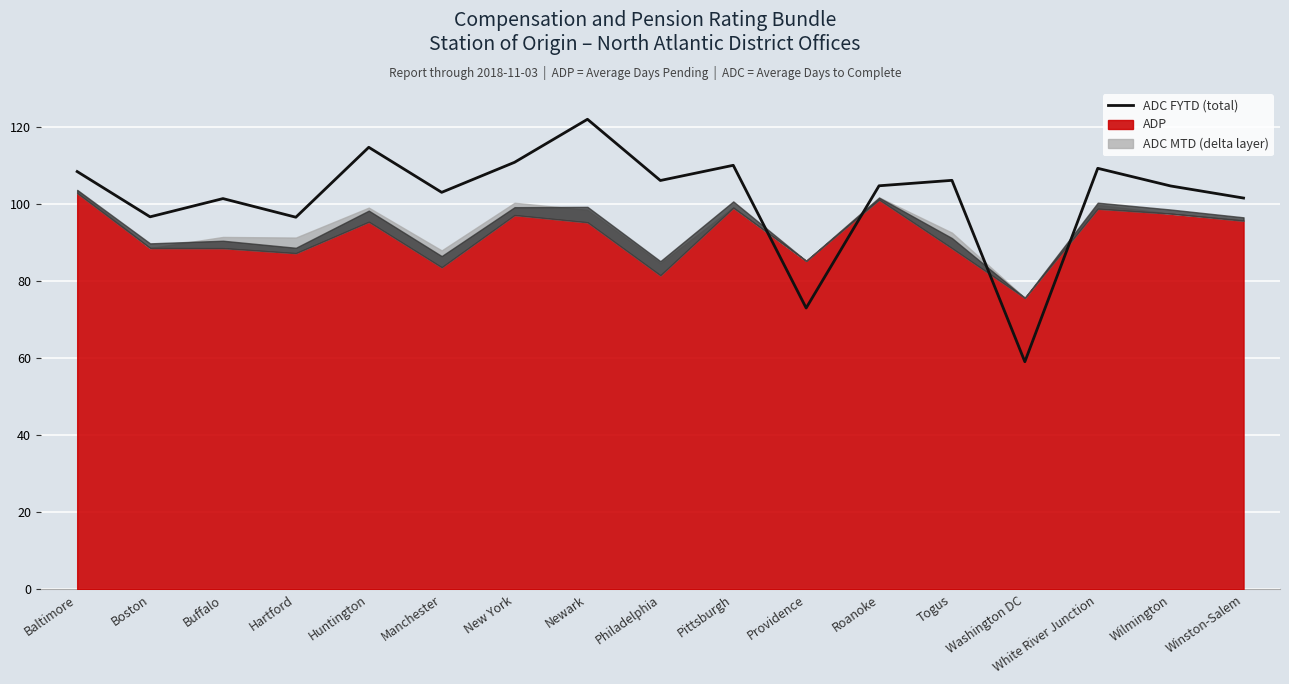

Reading left to right, extract all data points from this chart.

Baltimore=108.3	Boston=96.6	Buffalo=101.3	Hartford=96.5	Huntington=114.6	Manchester=103.0	New York=110.7	Newark=121.9	Philadelphia=106.0	Pittsburgh=110.0	Providence=73.0	Roanoke=104.7	Togus=106.1	Washington DC=59.0	White River Junction=109.2	Wilmington=104.6	Winston-Salem=101.5